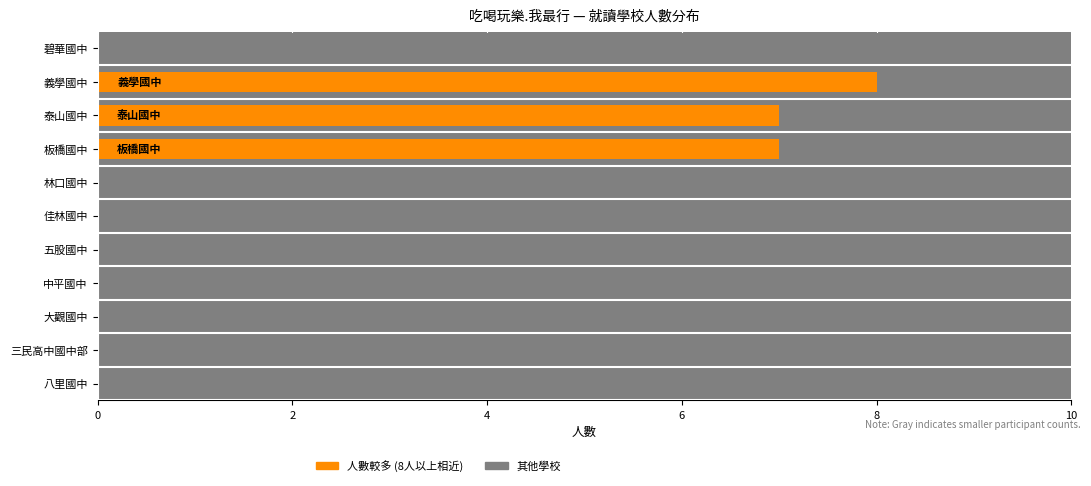

Which has a higher value, 8 or 7?

8